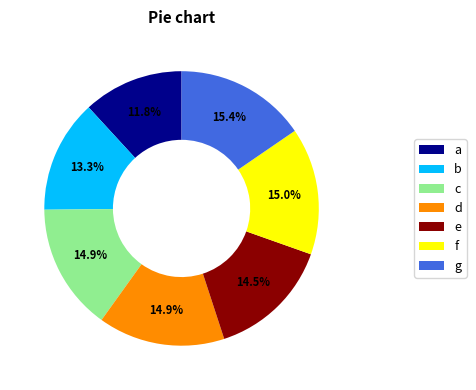

Is there a majority slice in this chart?

No